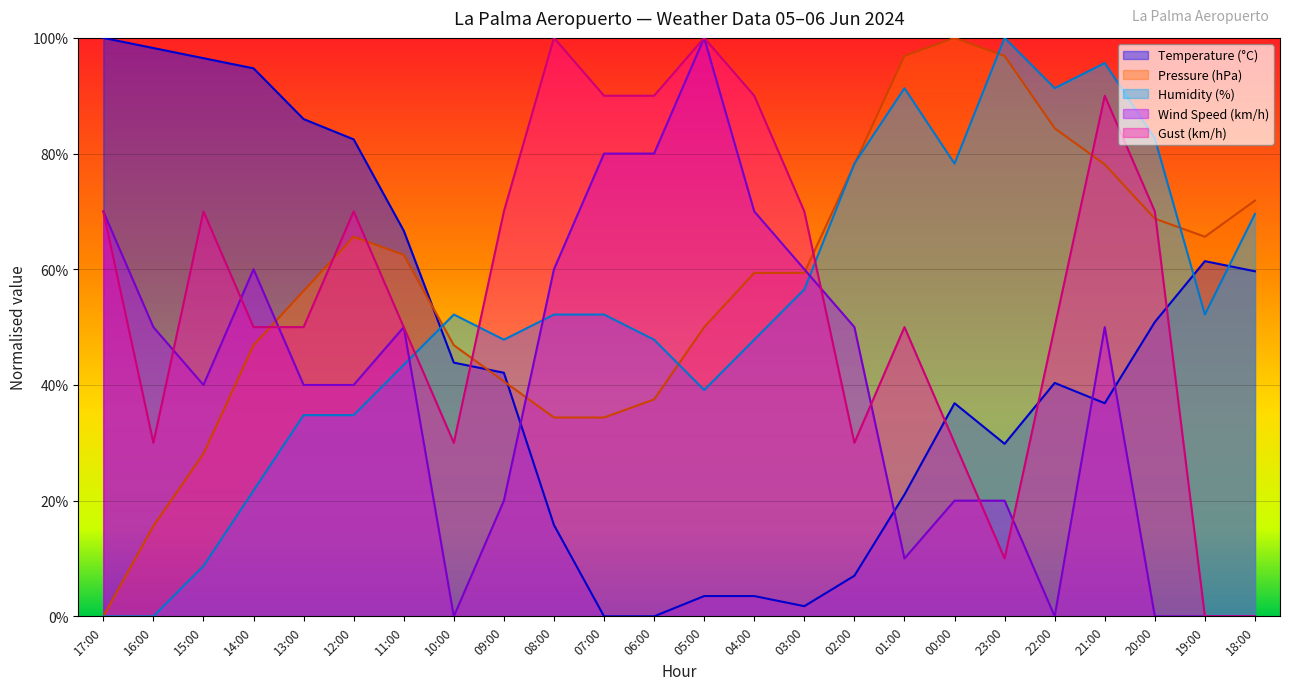

How many values in the Gust (km/h) series are below 70?

12